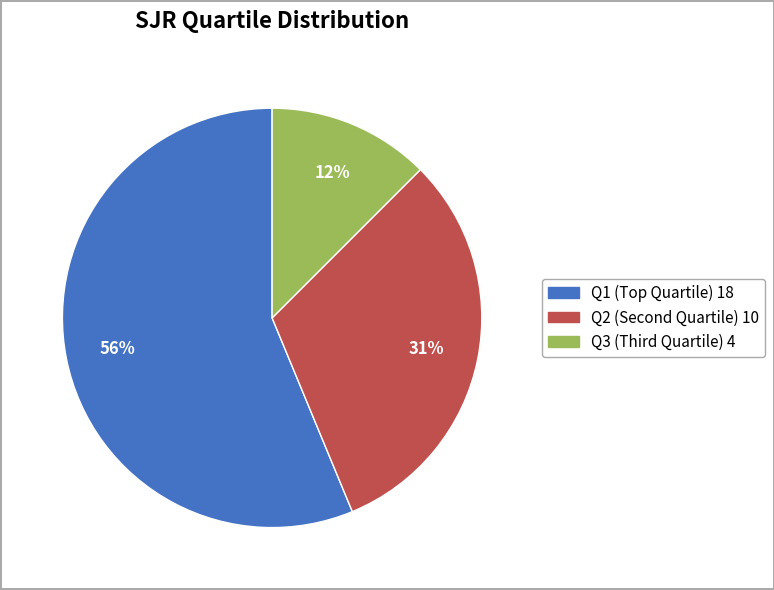

Which has a higher value, Q2 or Q3?

Q2